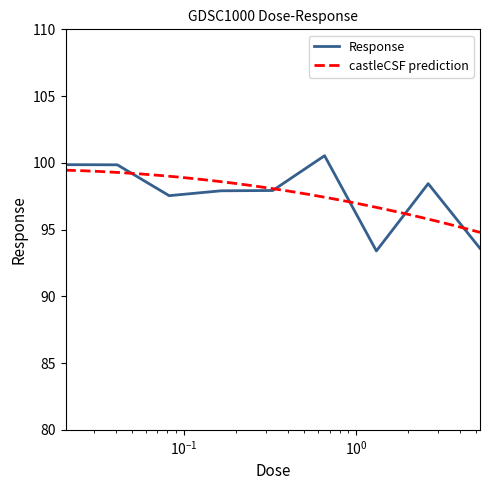

Reading right to left, transcribe all the data shown in this chart.

93.6	98.4	93.4	100.5	97.9	97.9	97.5	99.9	99.9